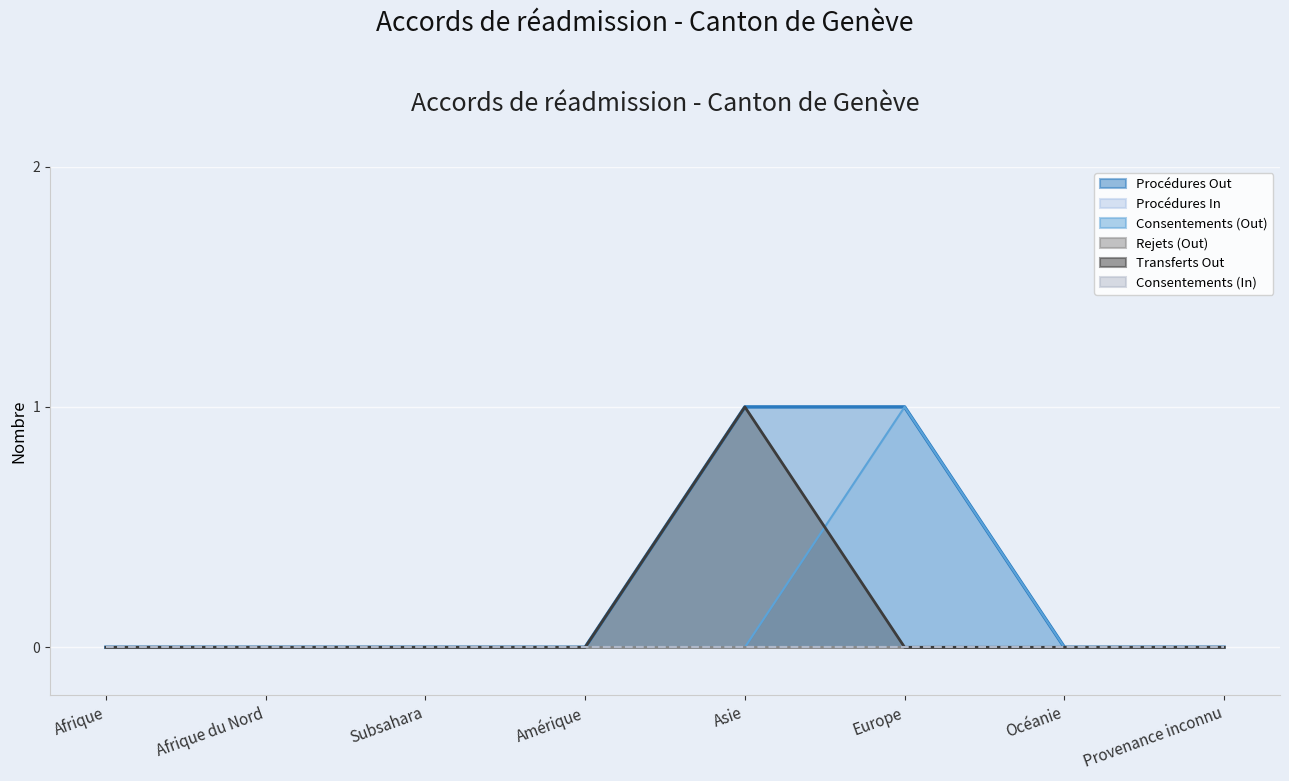

True or false: Consentements (Out) (line) and Rejets (Out) (line) cross at least once.

False